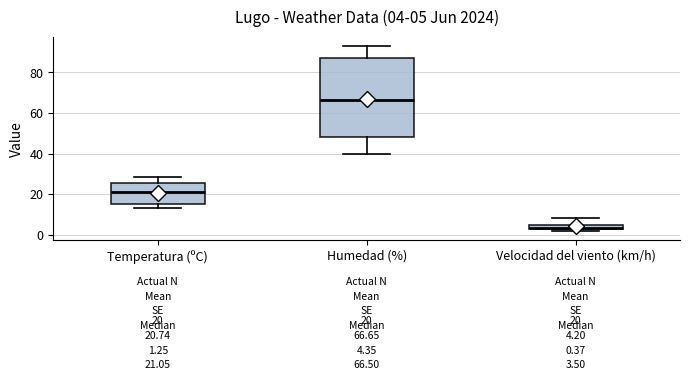

Which box has the lowest median line?

Velocidad del viento (km/h)